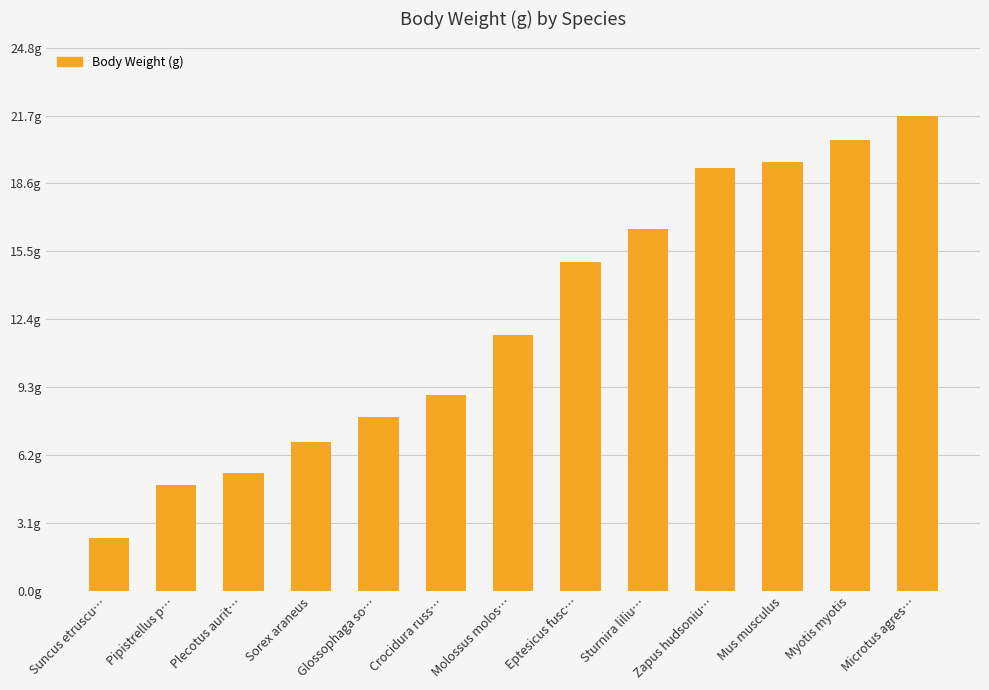

Are the bars horizontal?

No